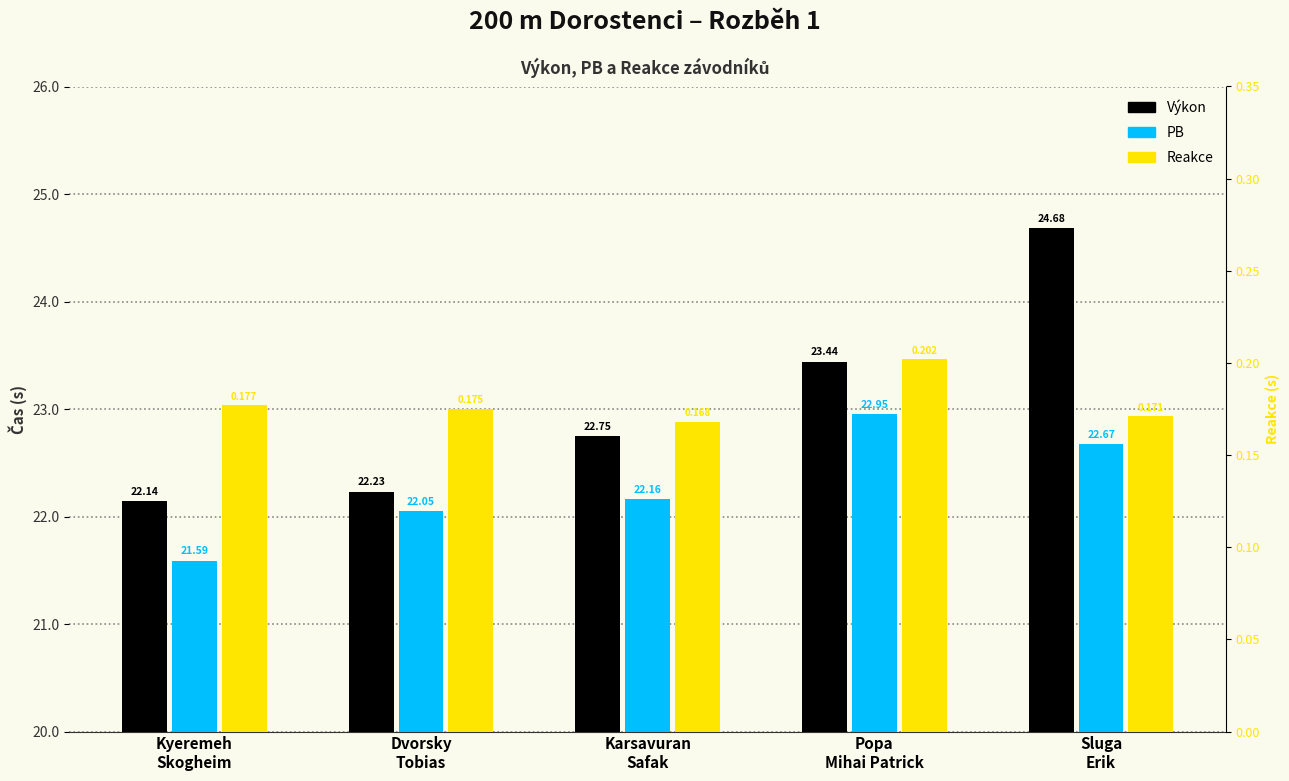

How many bars are there in each group?

3